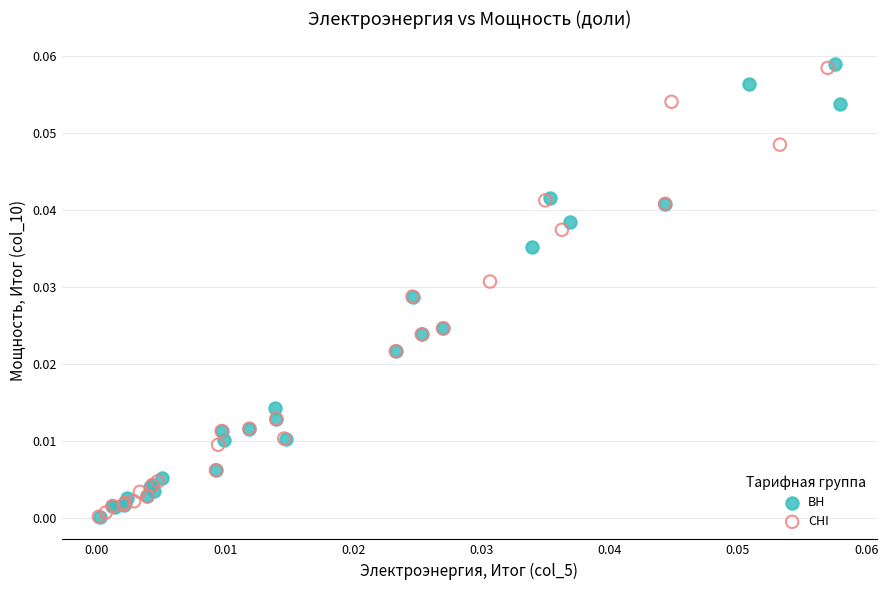

Which series has the widest spread of Y values?

ВН